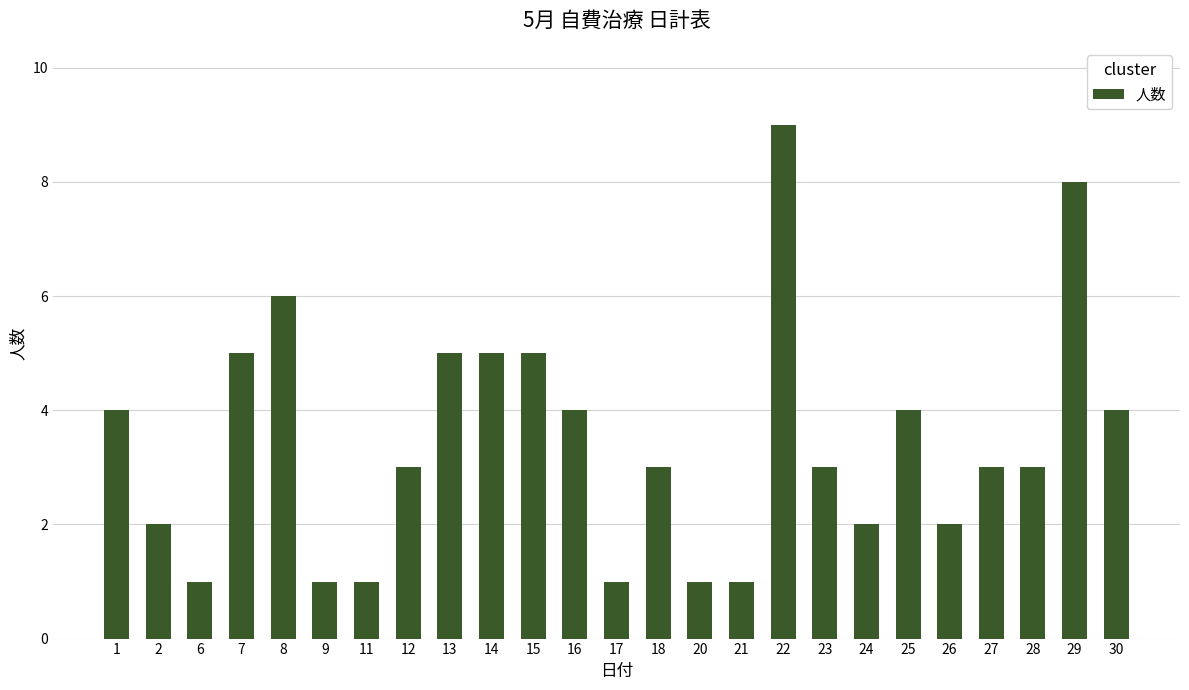

Approximately how many times larger is the value at 21 compared to 2?

0.5